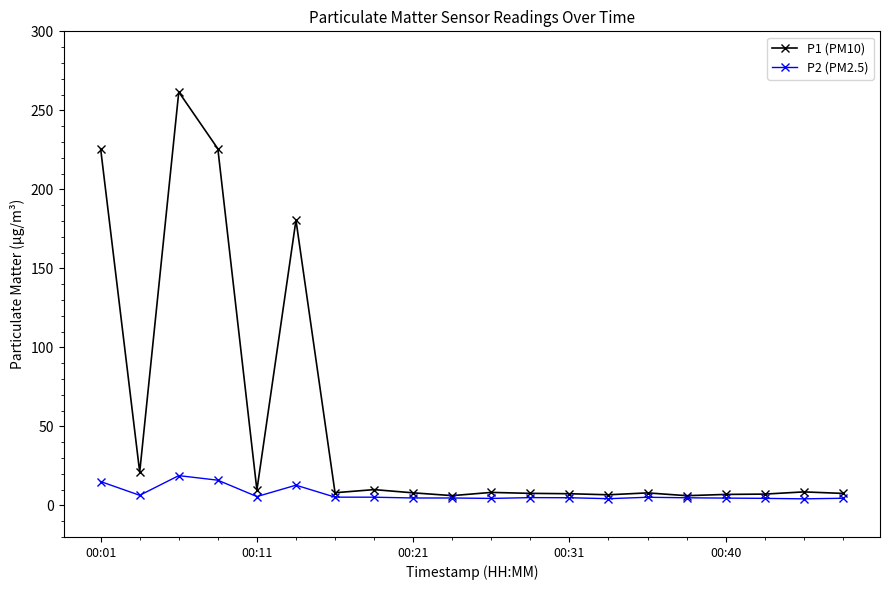

Rank the series by their average value, from highest to lowest.

P1 (PM10), P2 (PM2.5)